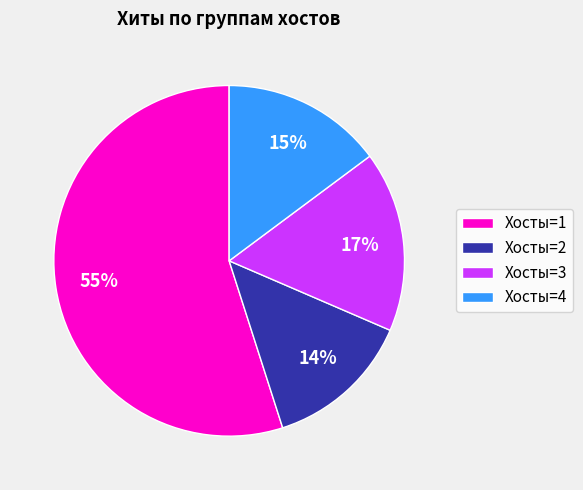

To the nearest percent, what portion does Хосты=3 represent?

17%